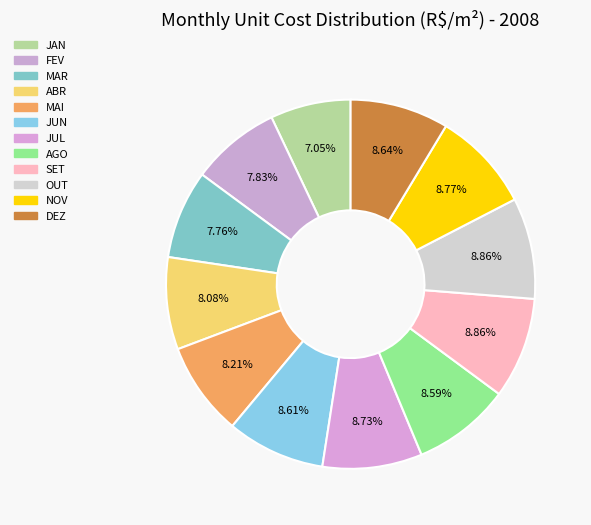

How many segments does this pie chart have?

12